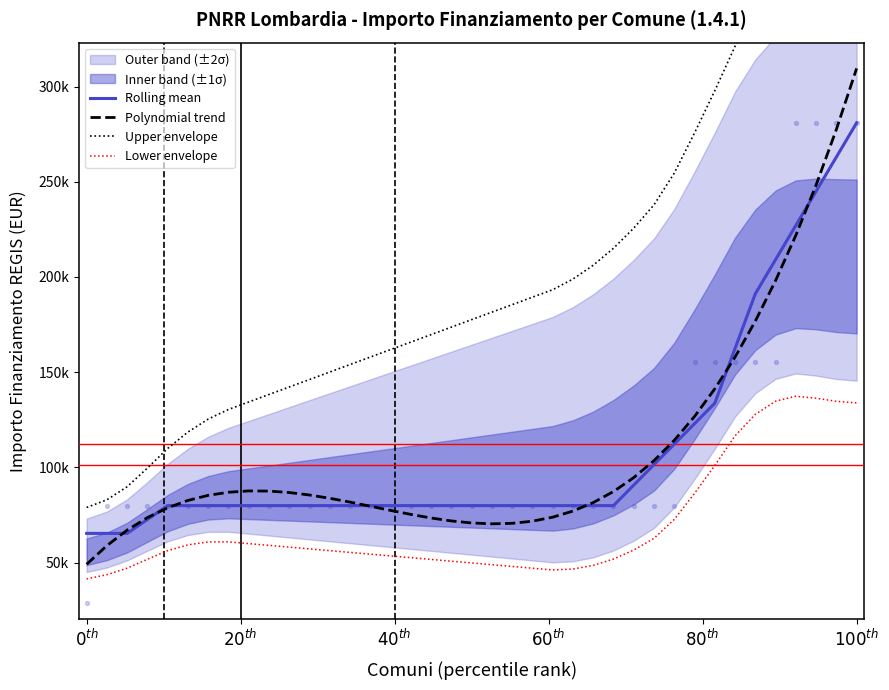

Which series reaches the minimum Y coordinate?

Lower envelope